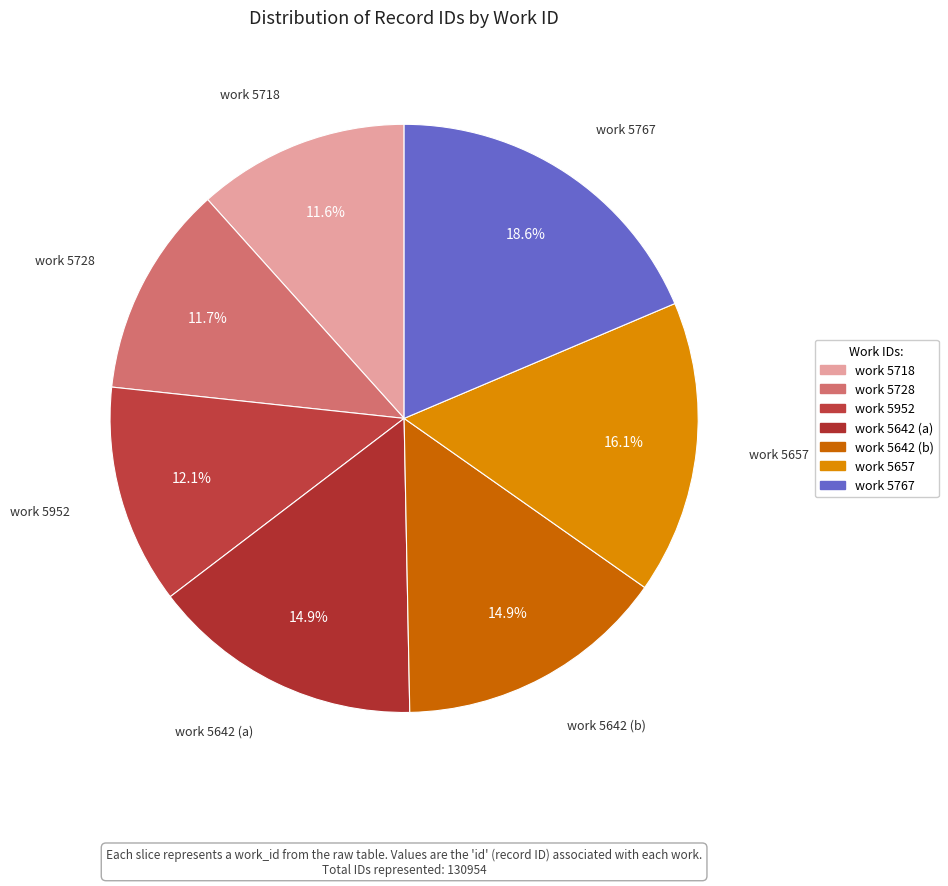

Count the number of slices in the pie.

7